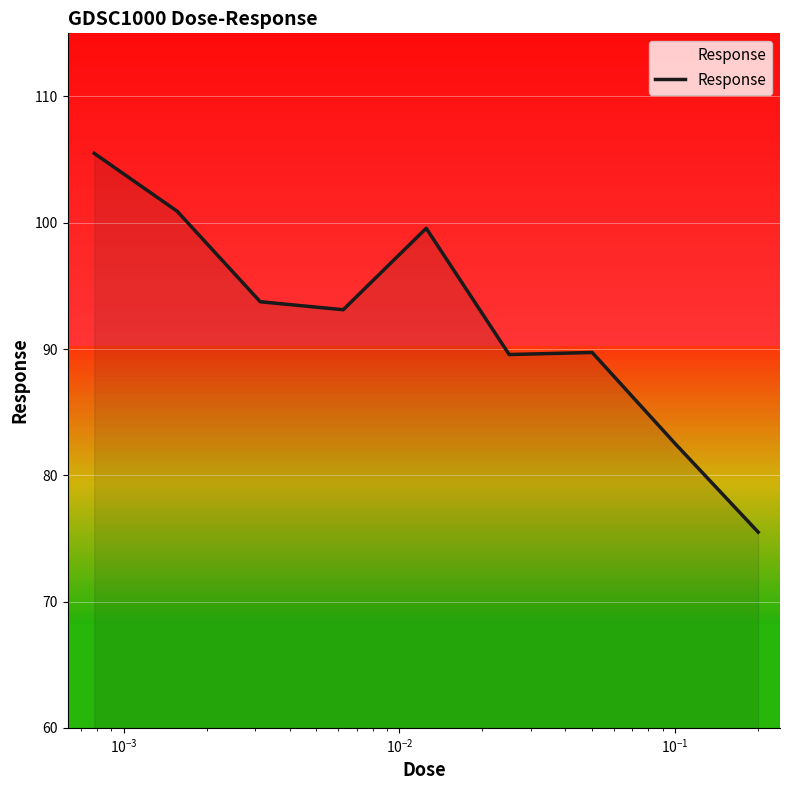

What is the difference between the maximum and minimum values?

30.0